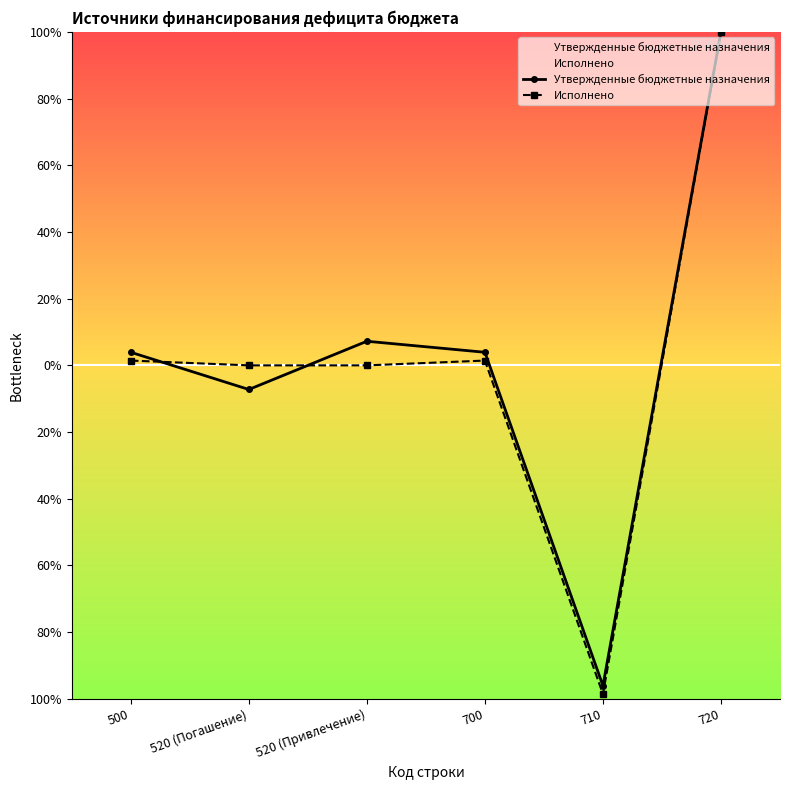

In Исполнено, how many points are lower than both neighbors (excluding endpoints)?

1